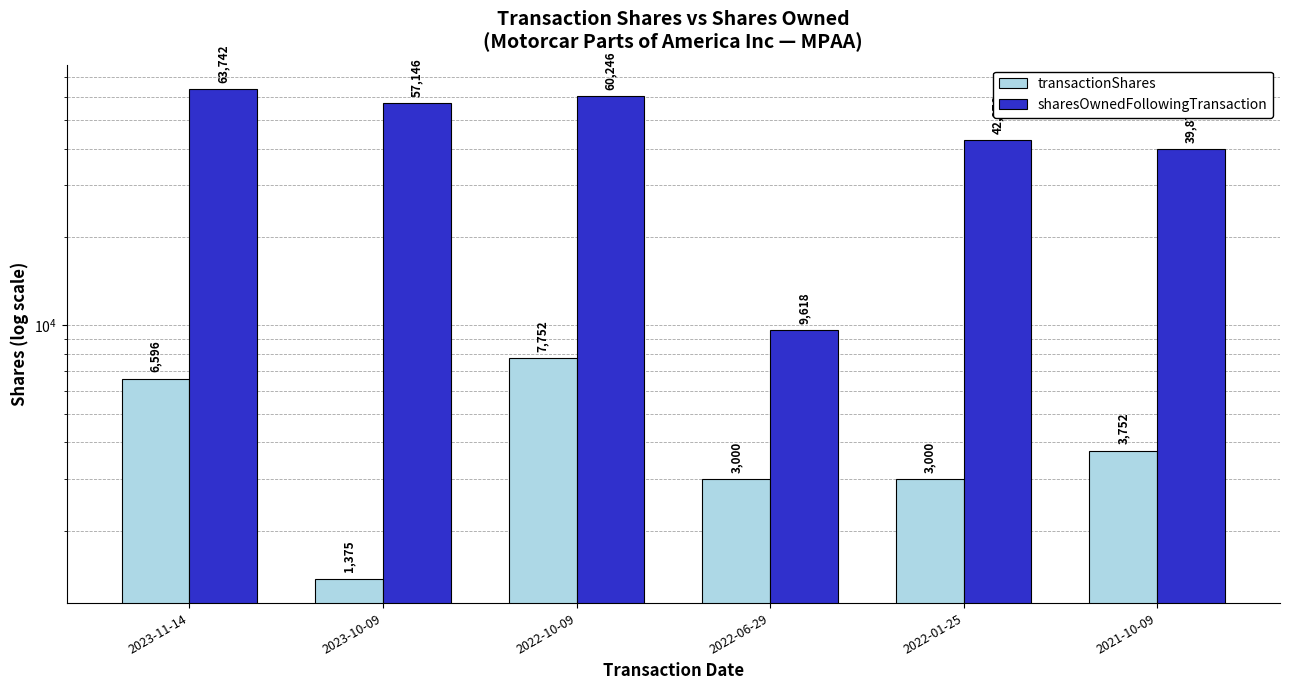

What is the difference between the transactionShares values at 2021-10-09 and 2022-10-09?

4000